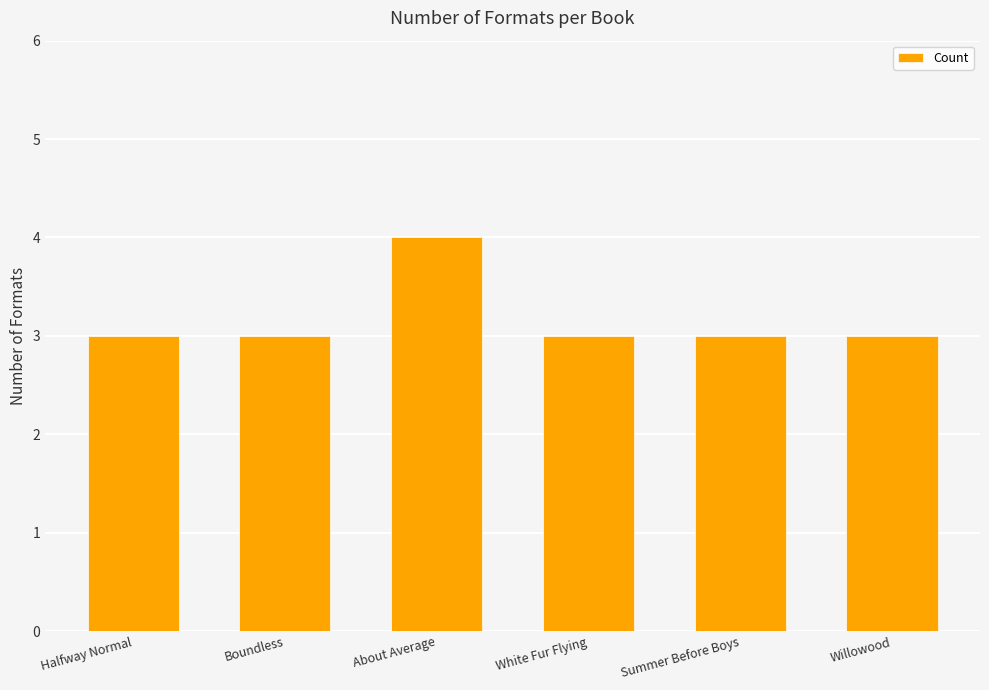

Reading left to right, transcribe all the data shown in this chart.

Halfway Normal=3	Boundless=3	About Average=4	White Fur Flying=3	Summer Before Boys=3	Willowood=3